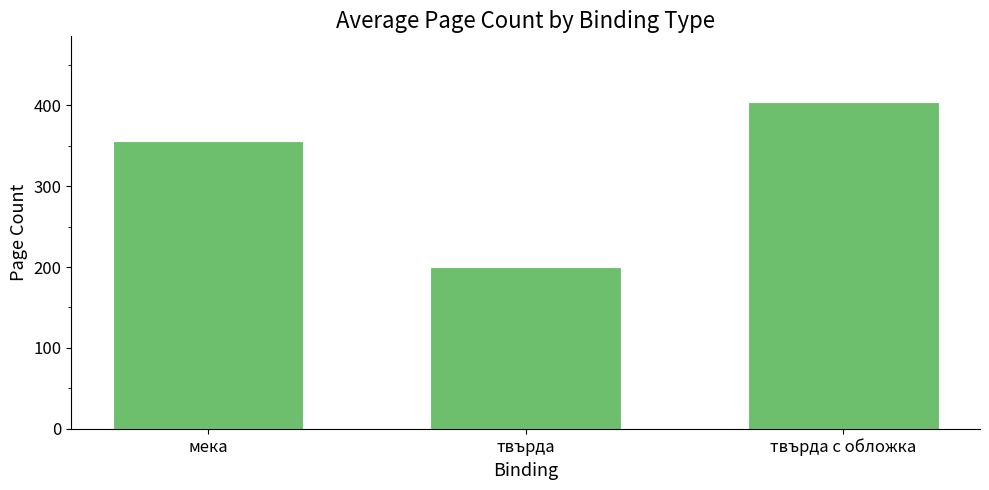

List the labels in order of value, largest first.

твърда с обложка, мека, твърда